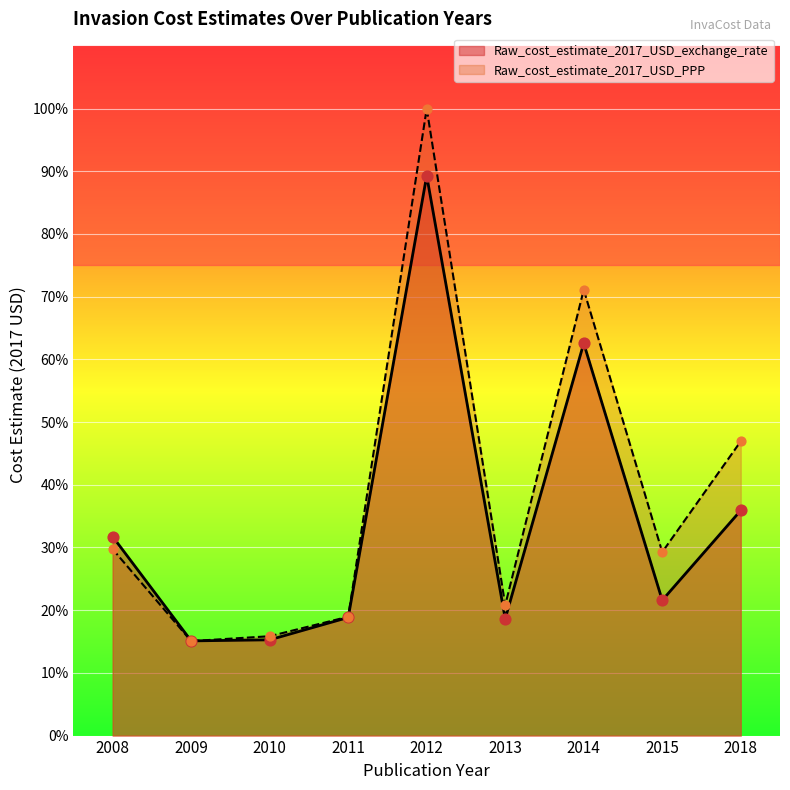

Is the value of Raw_cost_estimate_2017_USD_PPP at 2014 greater than the value of Raw_cost_estimate_2017_USD_exchange_rate at 2013?

Yes